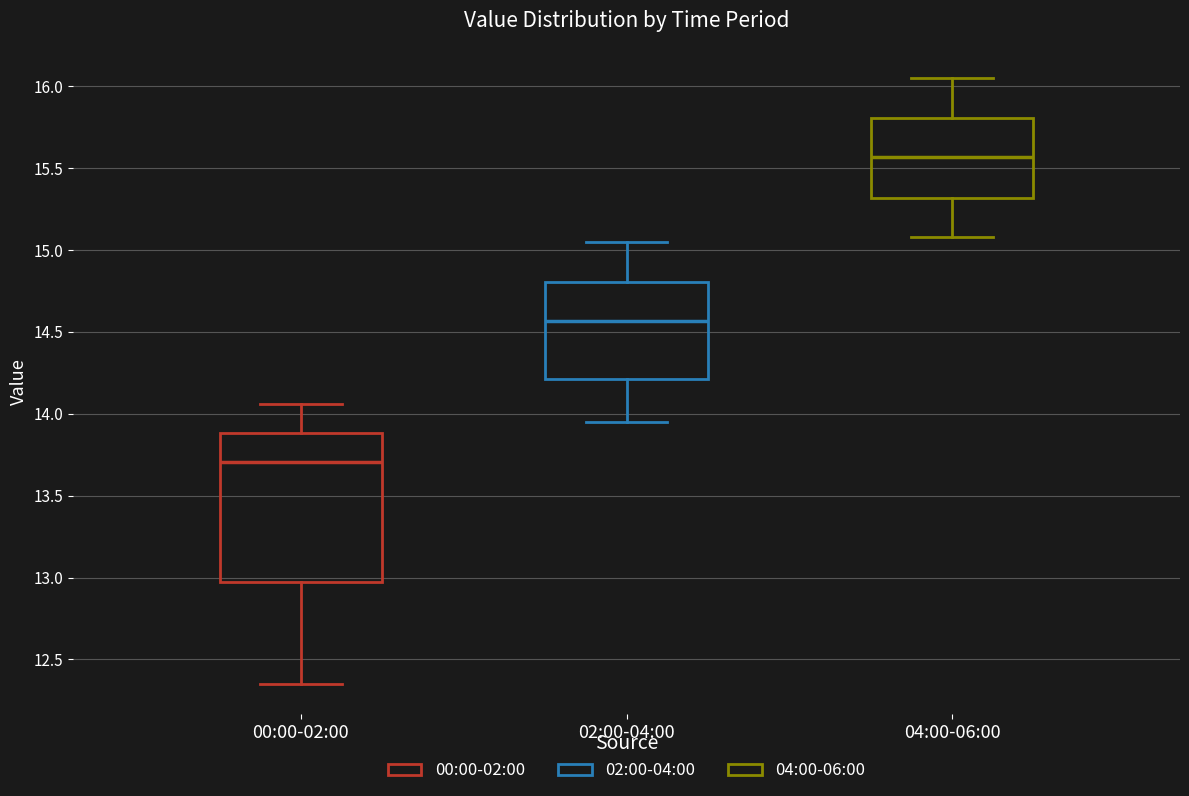

Where does the lower whisker of the box for 04:00-06:00 end on the y-axis? The values are not printed on the chart, so give them approximately, as read against the axis.

15.10